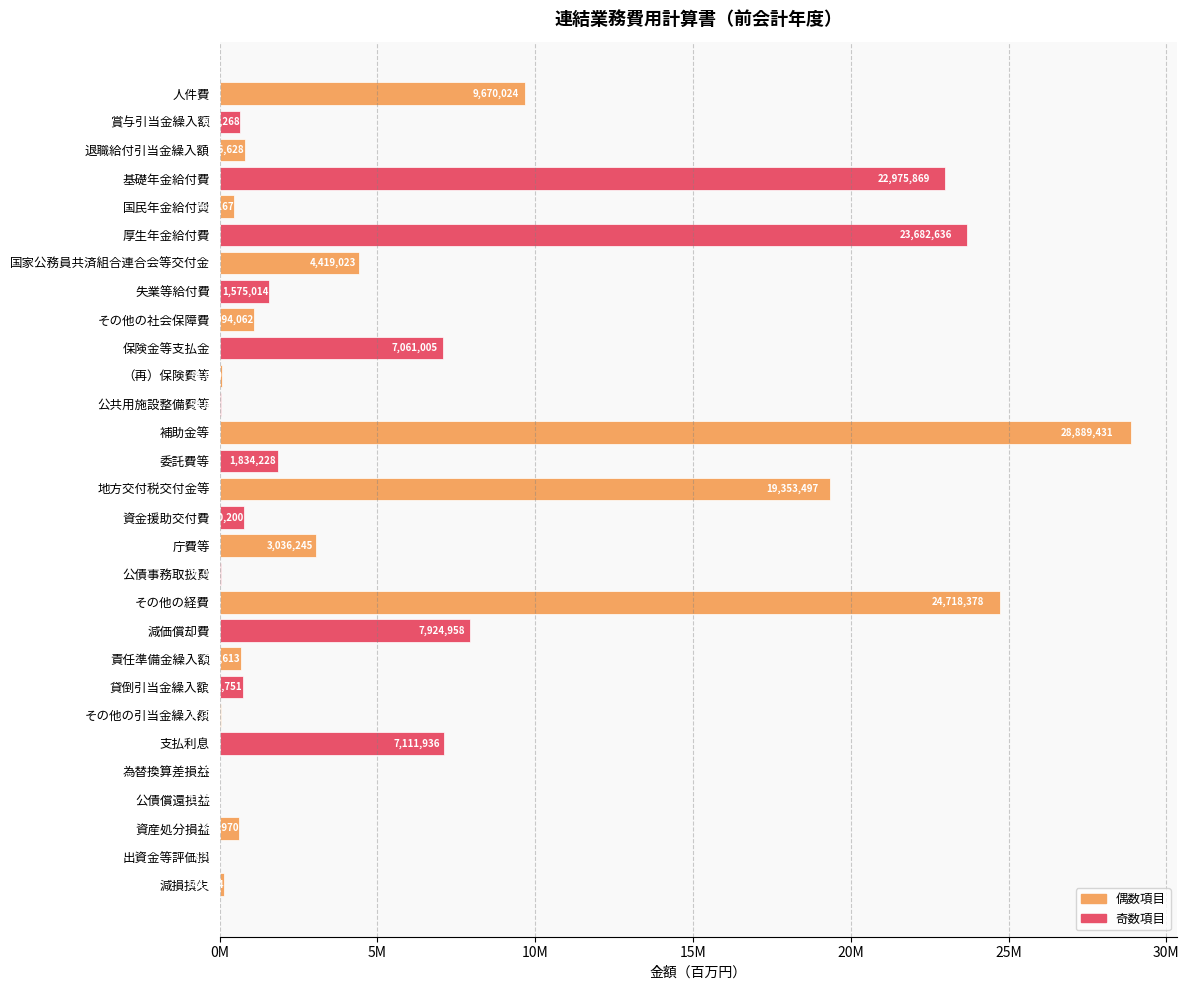

Count the number of categories in the chart.

29